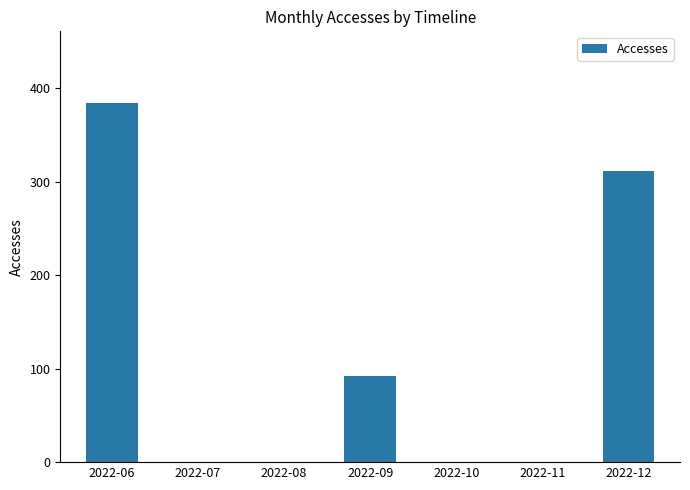

Are the bars grouped side by side (vs. stacked)?

No